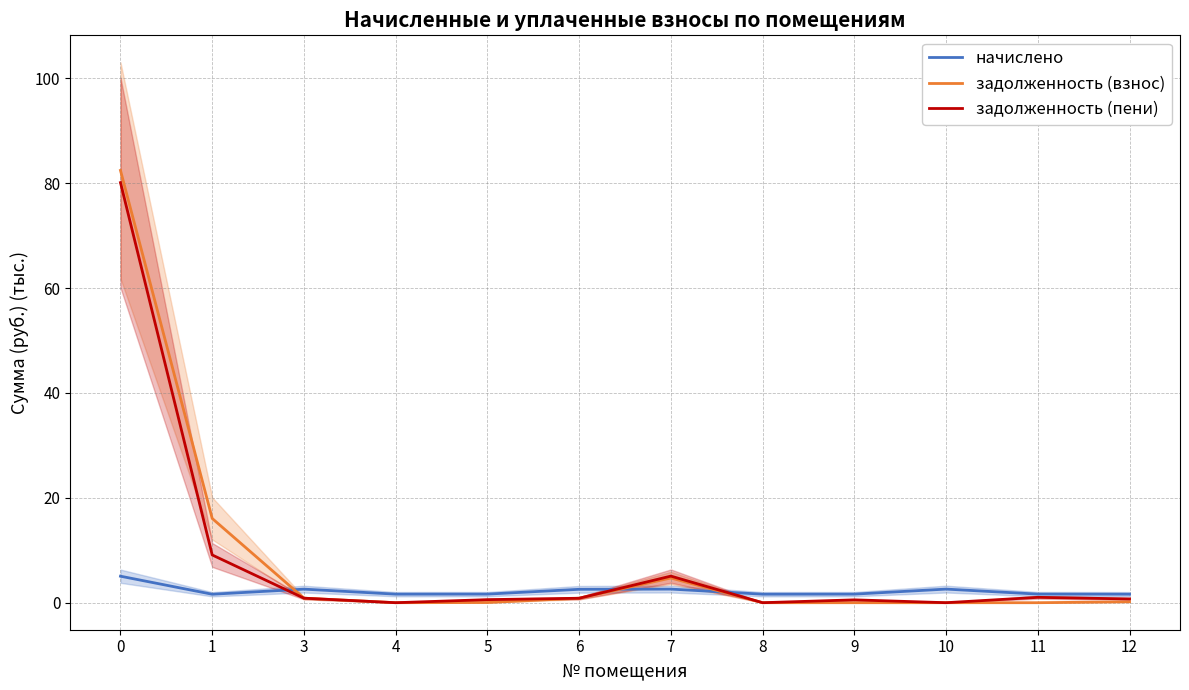

What is the spread (max minus min) of values at 7?

2.5